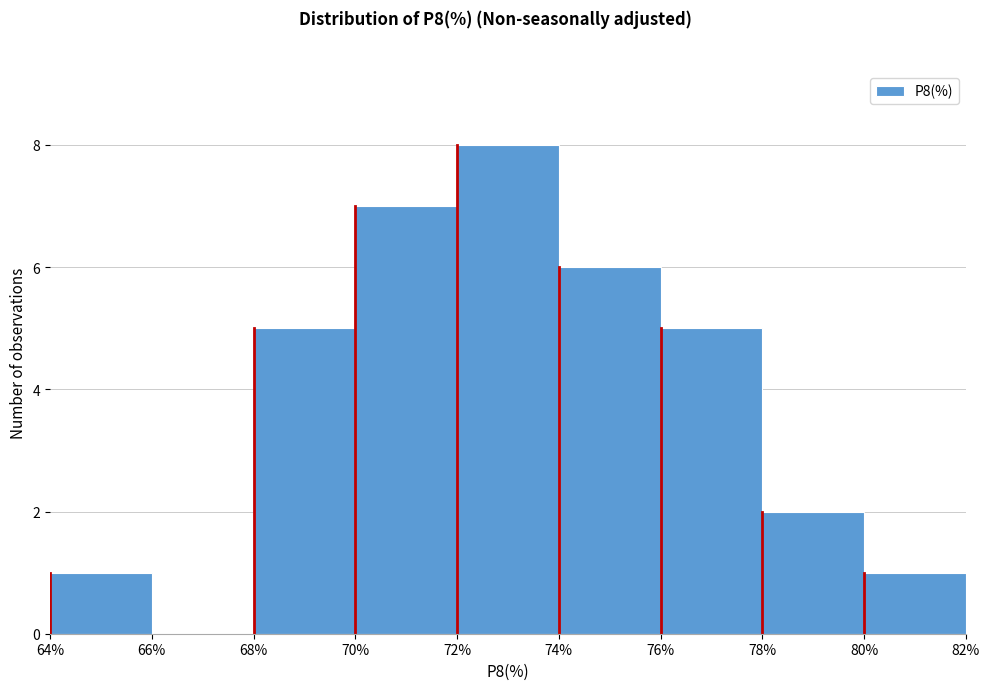

Reading left to right, list every bar in this chart as the range it spans on the x-axis followed by its height. The values are not printed on the chart, so give them approximately, as read against the axis.

64% to 66%: 1
66% to 68%: 0
68% to 70%: 5
70% to 72%: 7
72% to 74%: 8
74% to 76%: 6
76% to 78%: 5
78% to 80%: 2
80% to 82%: 1